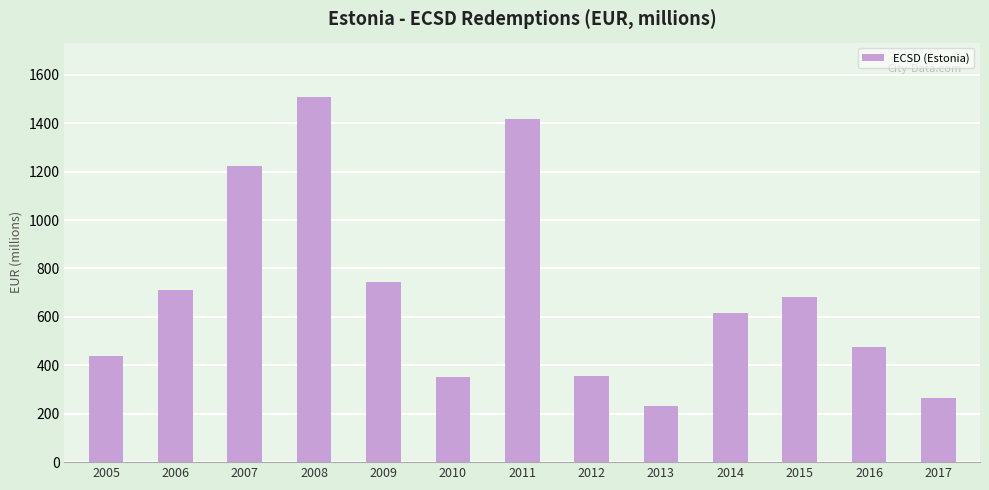

The chart shows a value of 437.1 at 2005. True or false?

True